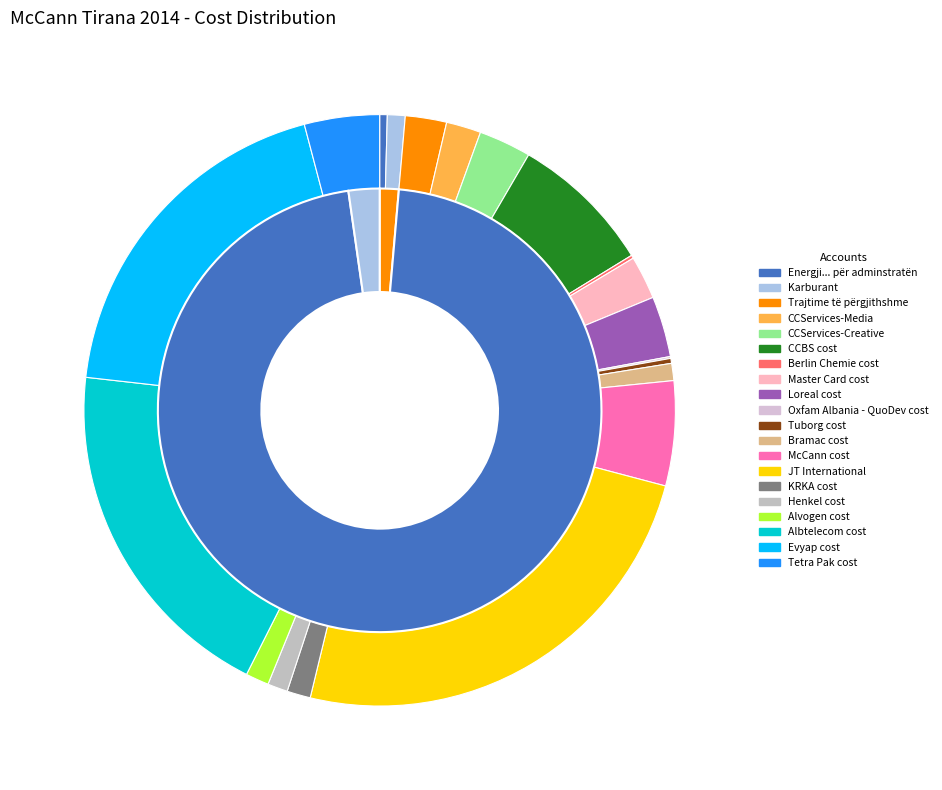

Does Alvogen cost account for over 50% of the chart?

No